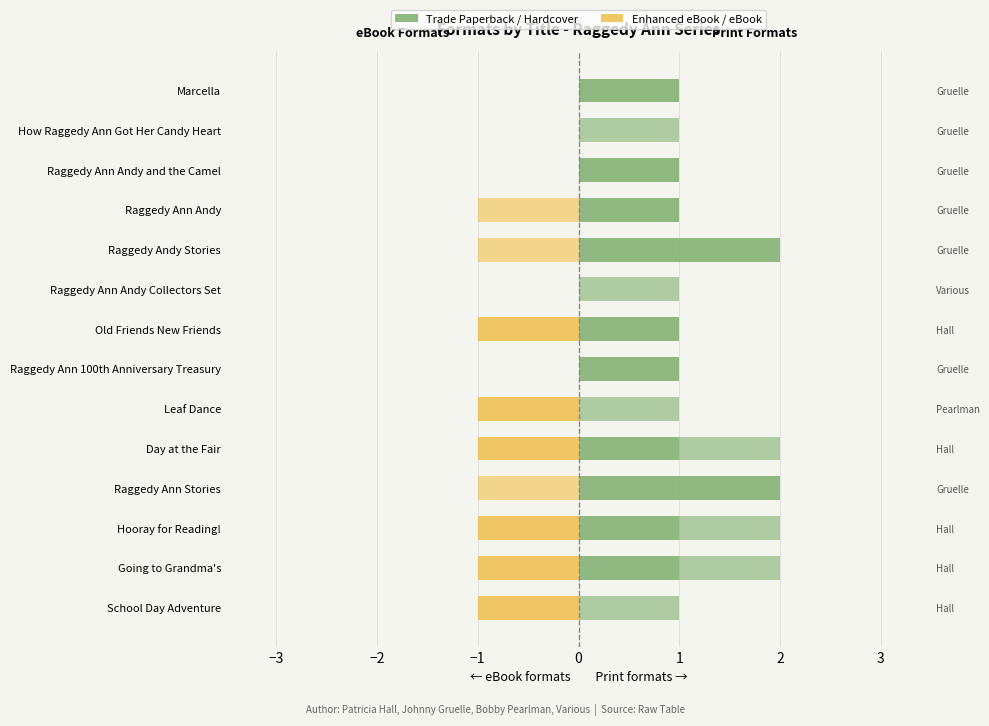

Between School Day Adventure and Day at the Fair, which series saw the biggest shift?

Trade Paperback / Hardcover